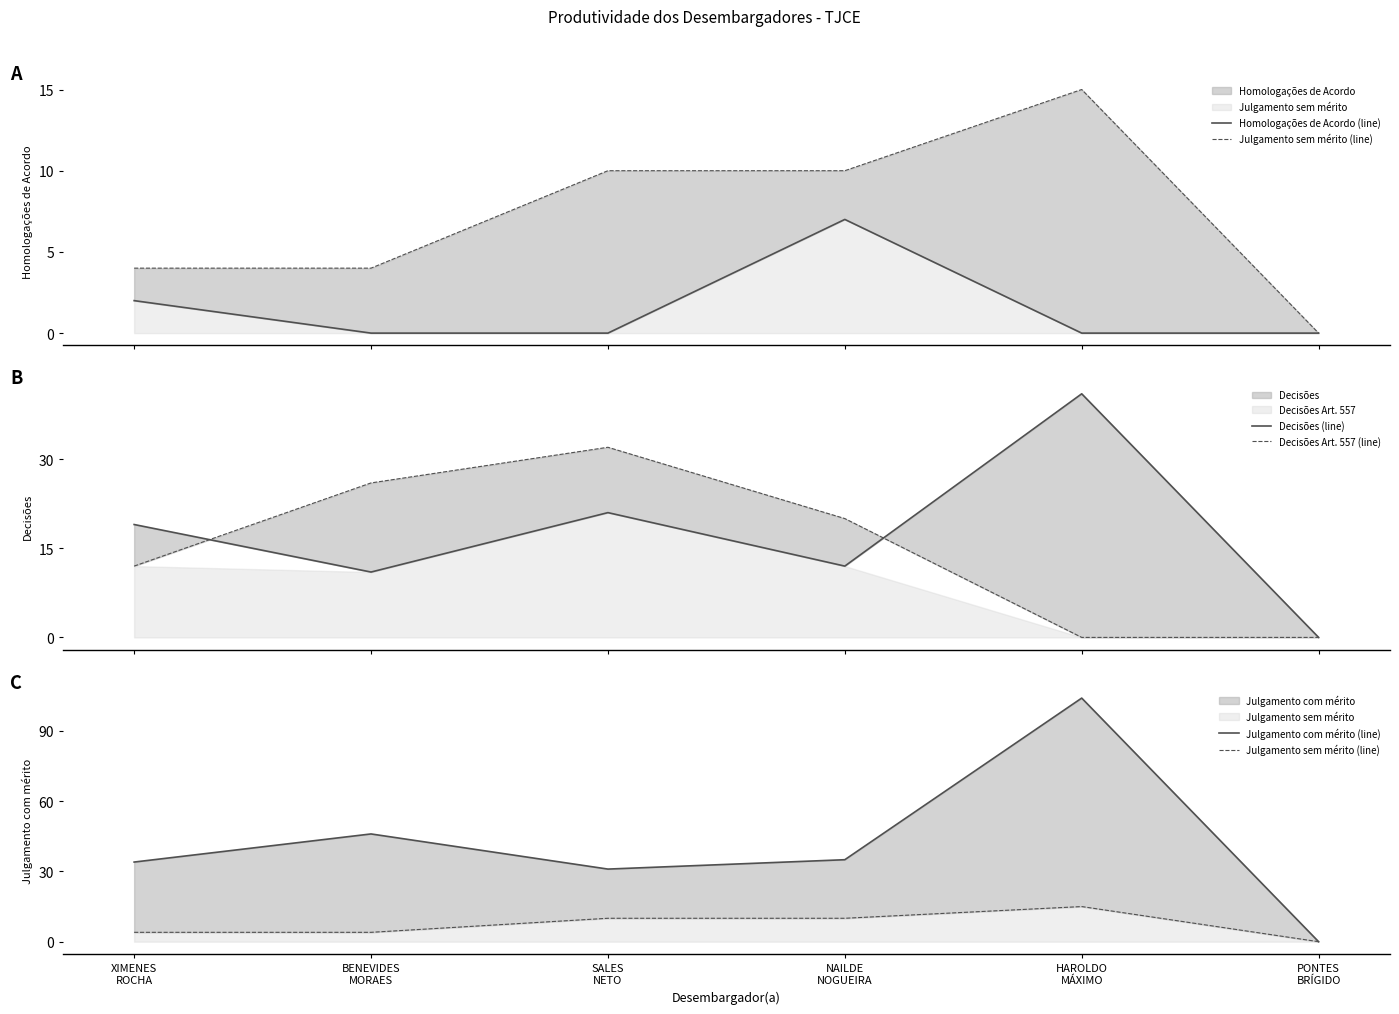

What is the difference between the Decisões Art. 557 (line) values at SALES
NETO and XIMENES
ROCHA?

20